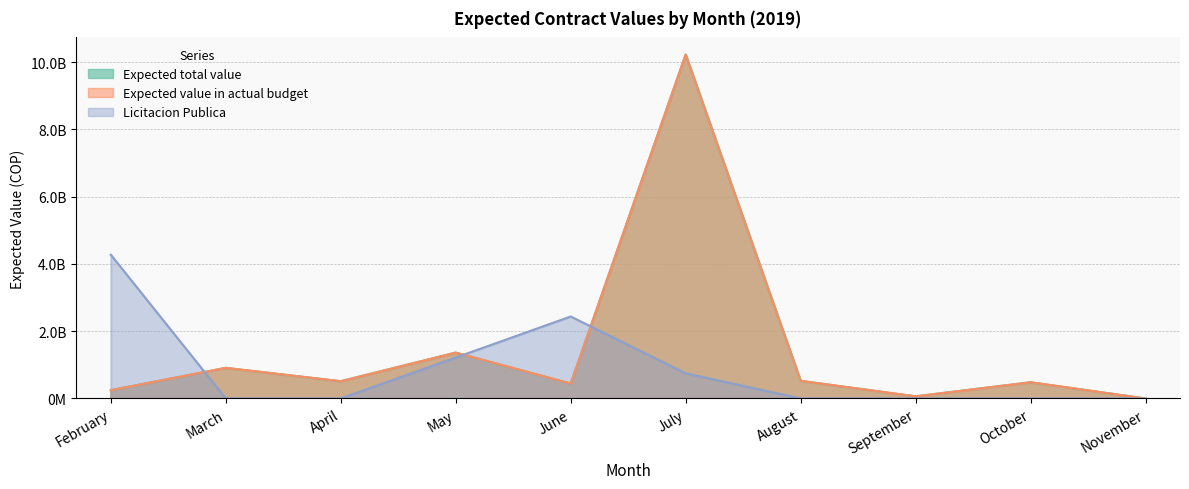

Which category has the highest value in the Licitacion Publica series?

February